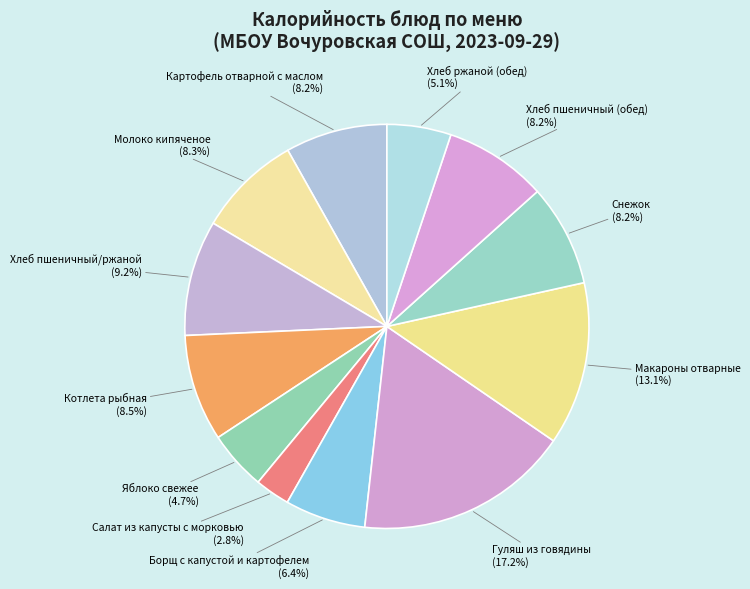

What percentage is the Макароны отварные slice, to the nearest percent?

13%